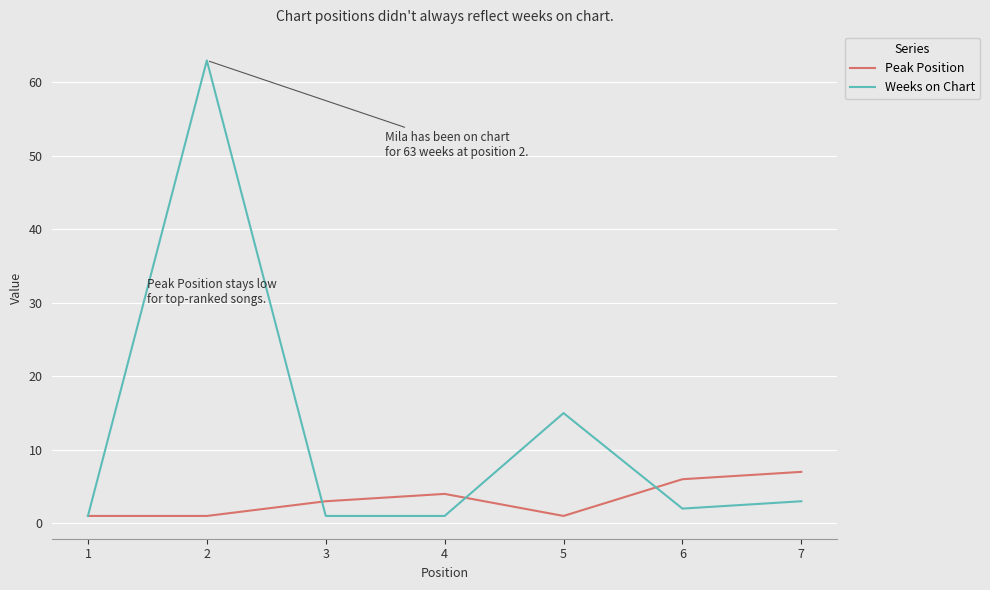

At which category does Peak Position reach its first local peak?

4